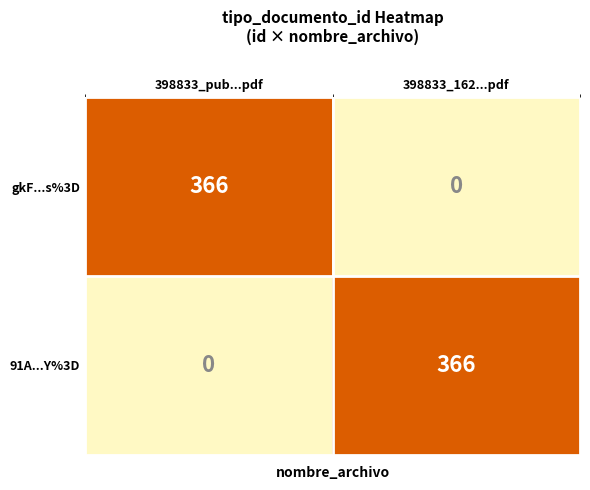

Rank the series by their maximum value, from highest to lowest.

gkF...s%3D, 91A...Y%3D